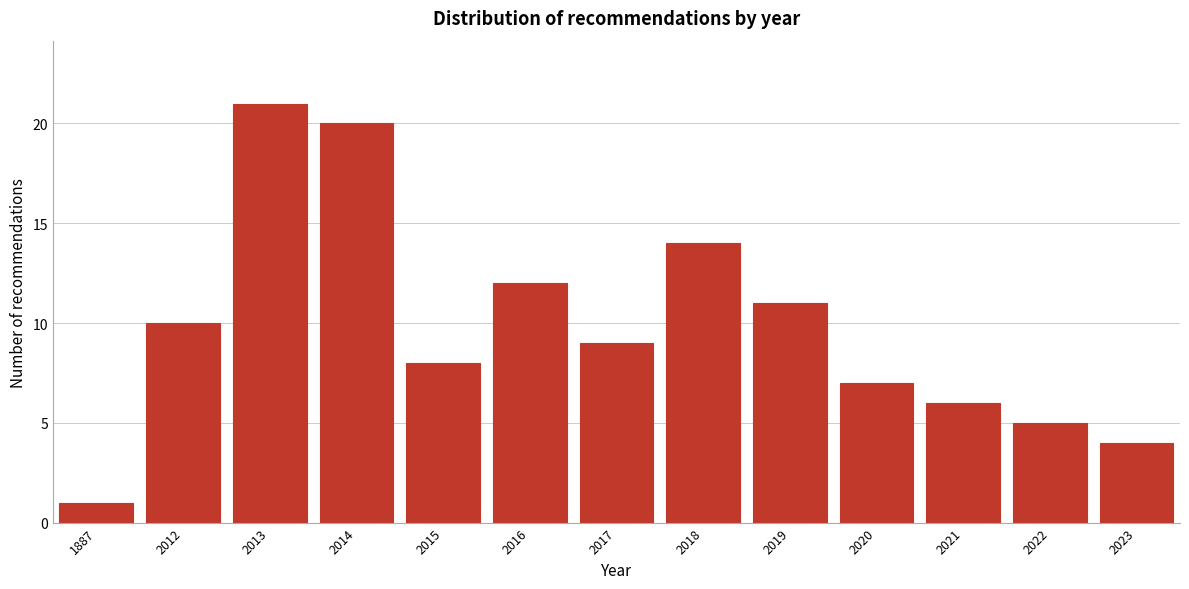

Reading left to right, extract all data points from this chart.

1887=1	2012=10	2013=21	2014=20	2015=8	2016=12	2017=9	2018=14	2019=11	2020=7	2021=6	2022=5	2023=4